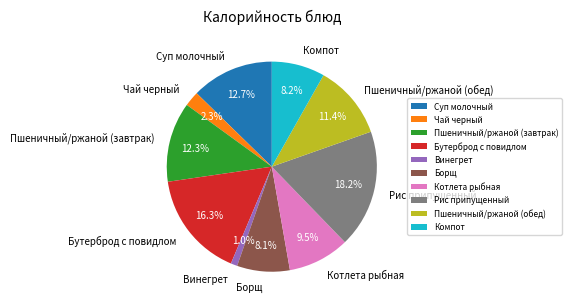

Does Винегрет account for over 50% of the chart?

No